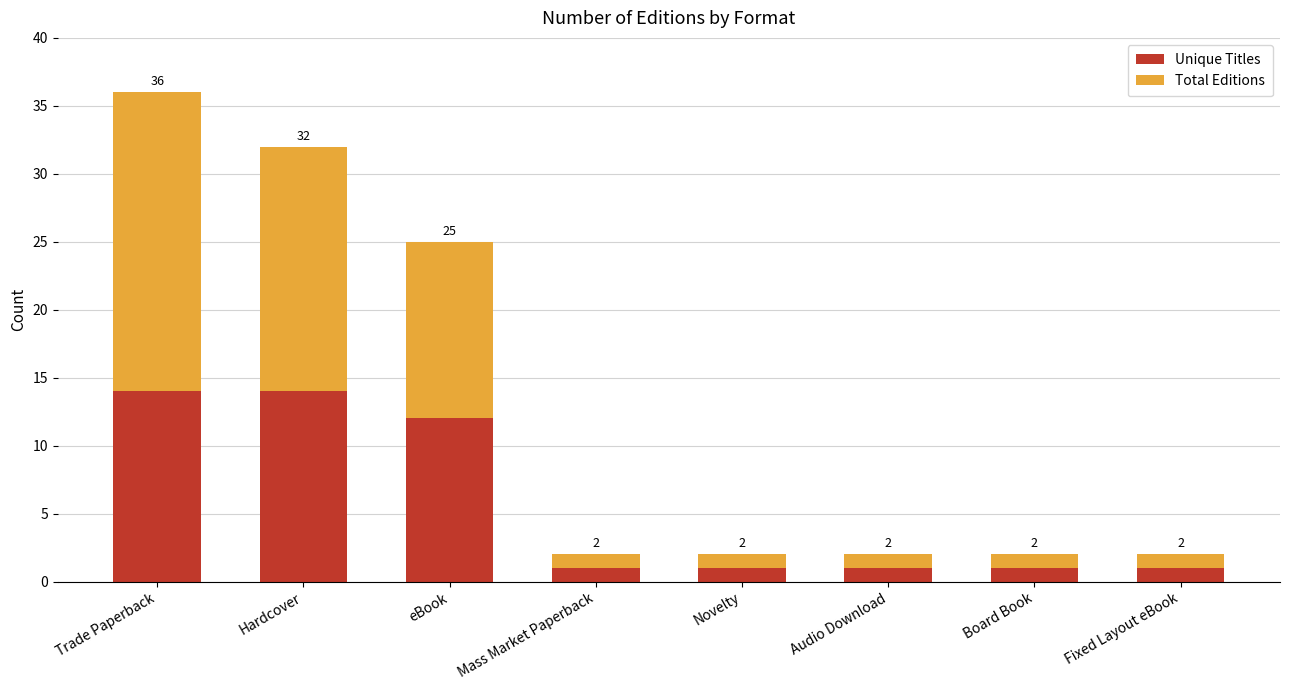

How many bars are there in total?

8